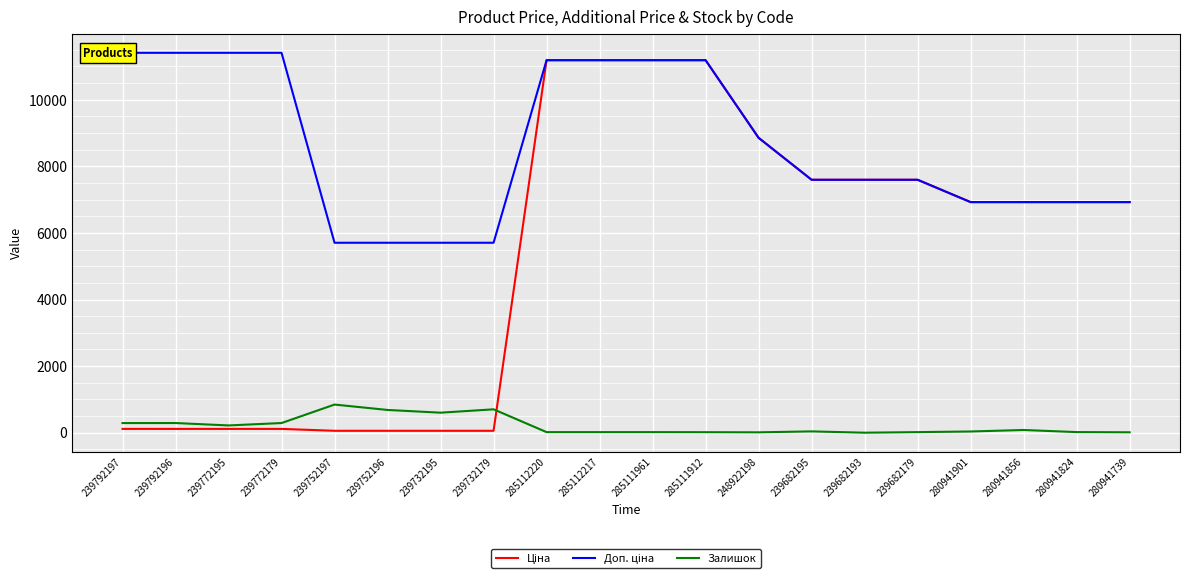

Reading left to right, what are all the values shown in this chart?

Ціна: 114.1	114.1	114.1	114.1	57.0	57.0	57.0	57.0	11188.2	11188.2	11188.2	11188.2	8856.7	7596.5	7596.5	7596.5	6925.7	6925.7	6925.7	6925.7
Доп. ціна: 11410.0	11410.0	11410.0	11410.0	5705.0	5705.0	5705.0	5705.0	11188.2	11188.2	11188.2	11188.2	8856.7	7596.5	7596.5	7596.5	6925.7	6925.7	6925.7	6925.7
Залишок: 289.0	290.0	218.0	290.0	845.0	683.0	601.0	702.0	17.0	17.0	17.0	15.0	11.0	39.0	0.0	17.0	36.0	81.0	18.0	12.0